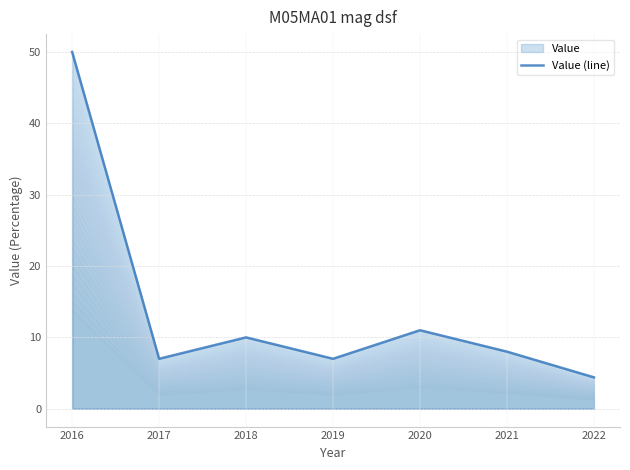

Rank the categories by value from highest to lowest.

2016, 2020, 2018, 2021, 2017, 2019, 2022